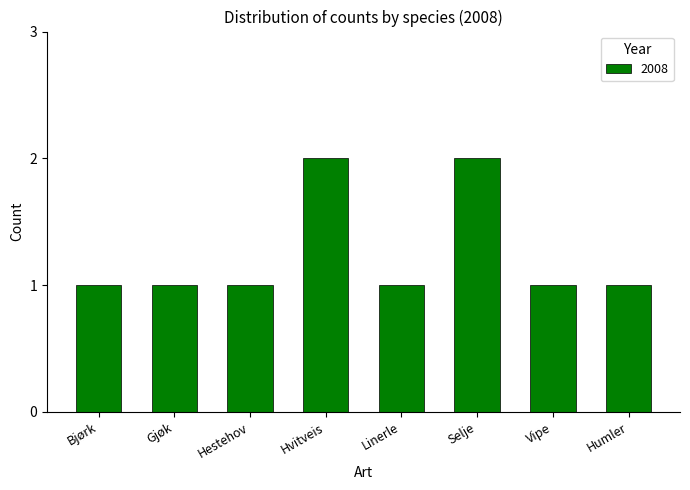

What is the ratio of the value at Bjørk to the value at Hestehov?

1.0